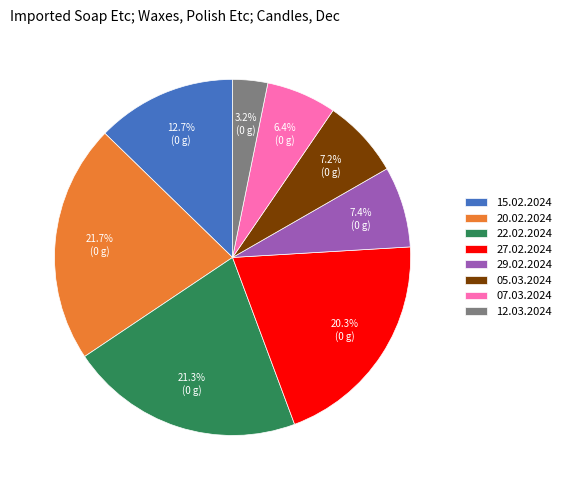

Does 27.02.2024 account for over 50% of the chart?

No